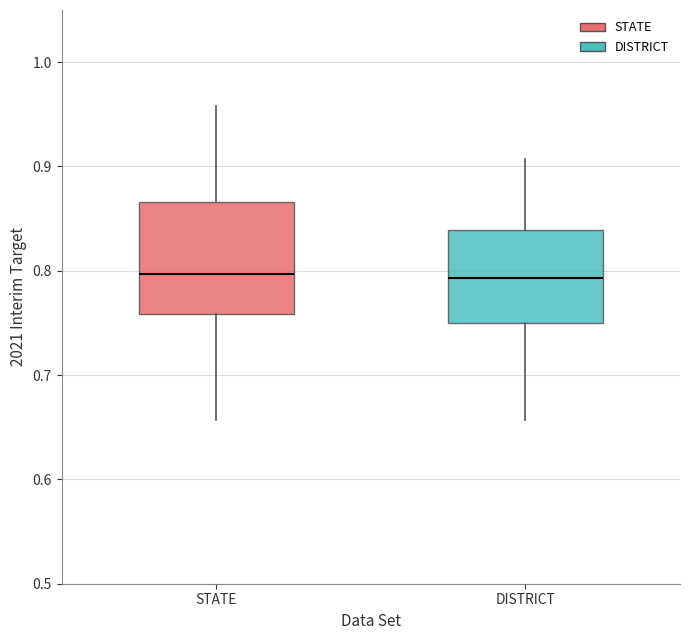

Which box is the tallest, from its lower edge to its upper edge?

STATE